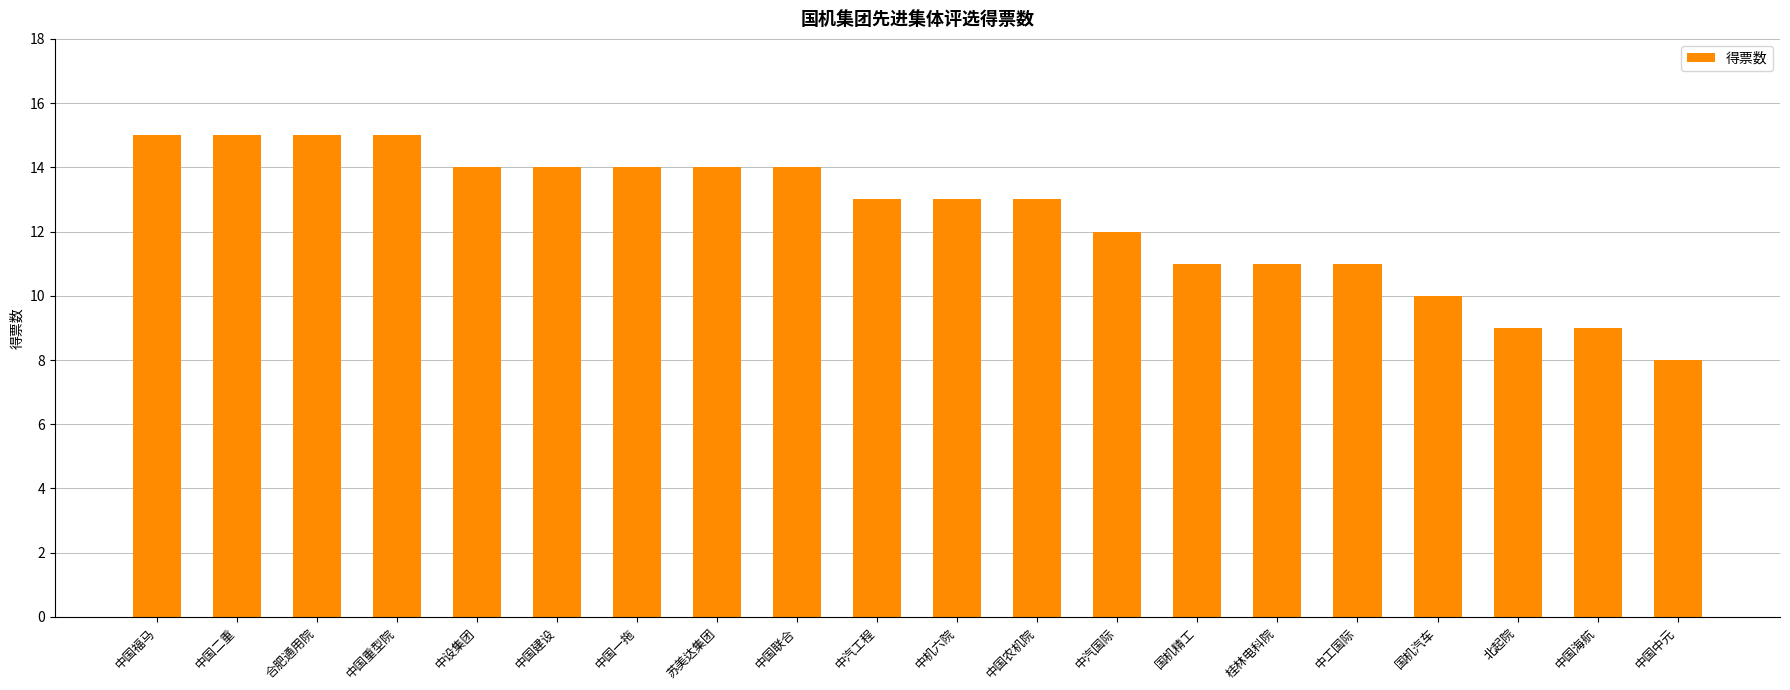

Reading left to right, transcribe all the data shown in this chart.

15	15	15	15	14	14	14	14	14	13	13	13	12	11	11	11	10	9	9	8